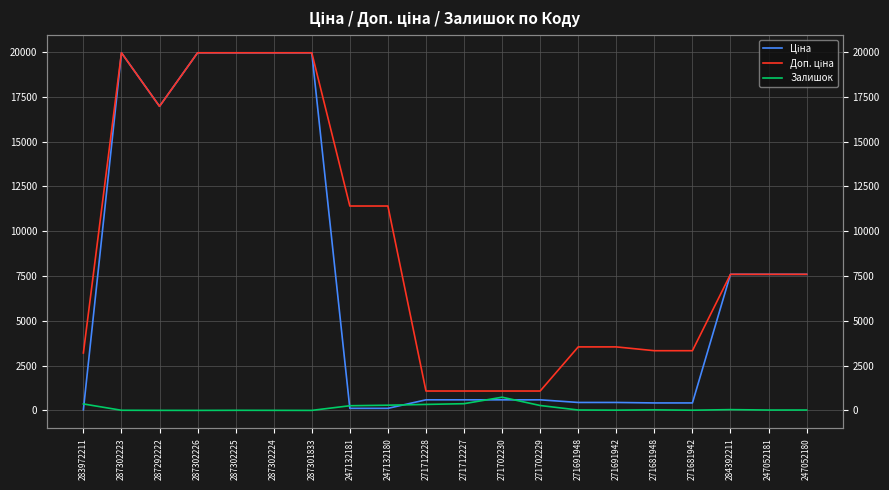

Is it true that Ціна equals 392.6 at 271712228?

False